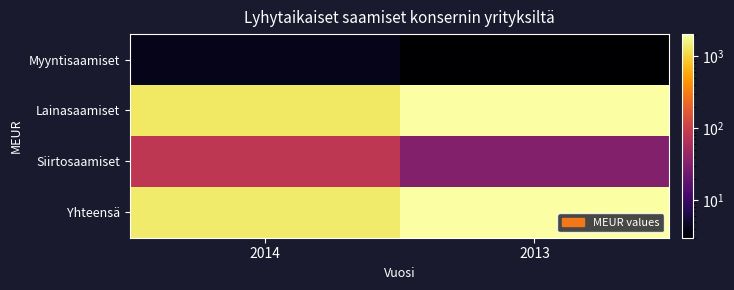

Count the number of categories in the chart.

2